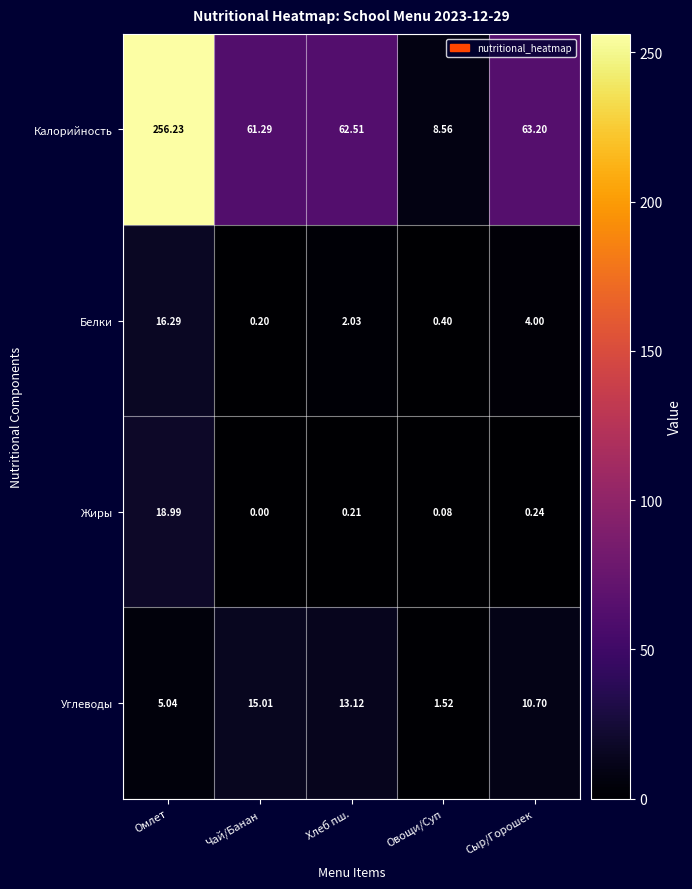

Is the value of Калорийность at Хлеб пш. greater than the value of Жиры at Чай/Банан?

Yes